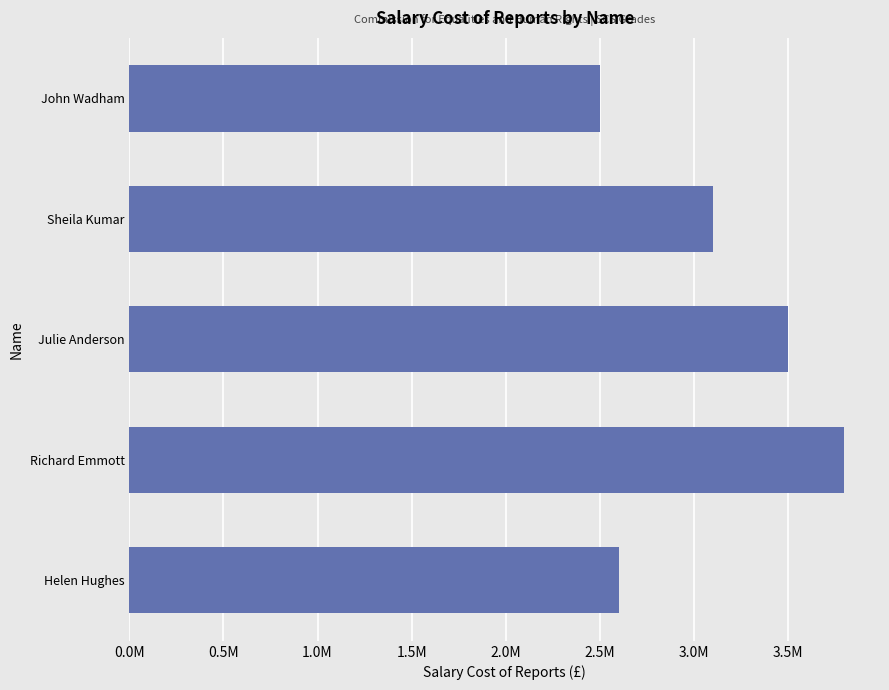

Rank the categories by value from lowest to highest.

John Wadham, Helen Hughes, Sheila Kumar, Julie Anderson, Richard Emmott